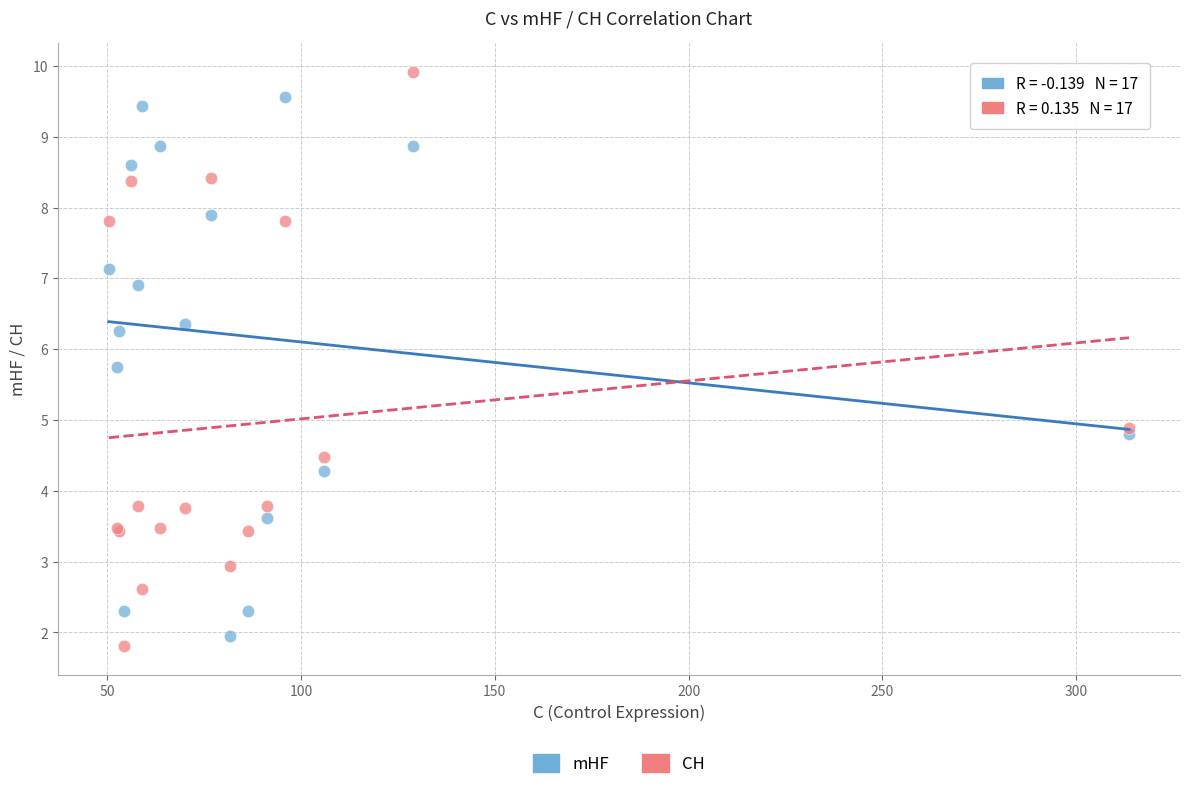

Which series has the widest spread of Y values?

CH